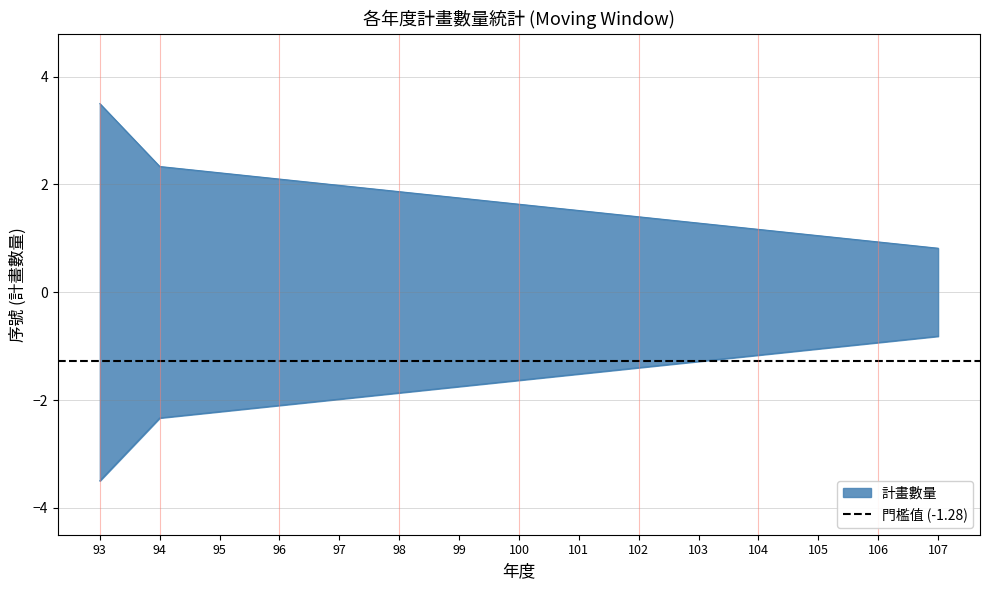

Reading left to right, what are all the values shown in this chart?

93=3.5	94=2.3	95=2.2	96=2.1	97=2.0	98=1.9	99=1.8	100=1.6	101=1.5	102=1.4	103=1.3	104=1.2	105=1.1	106=0.9	107=0.8